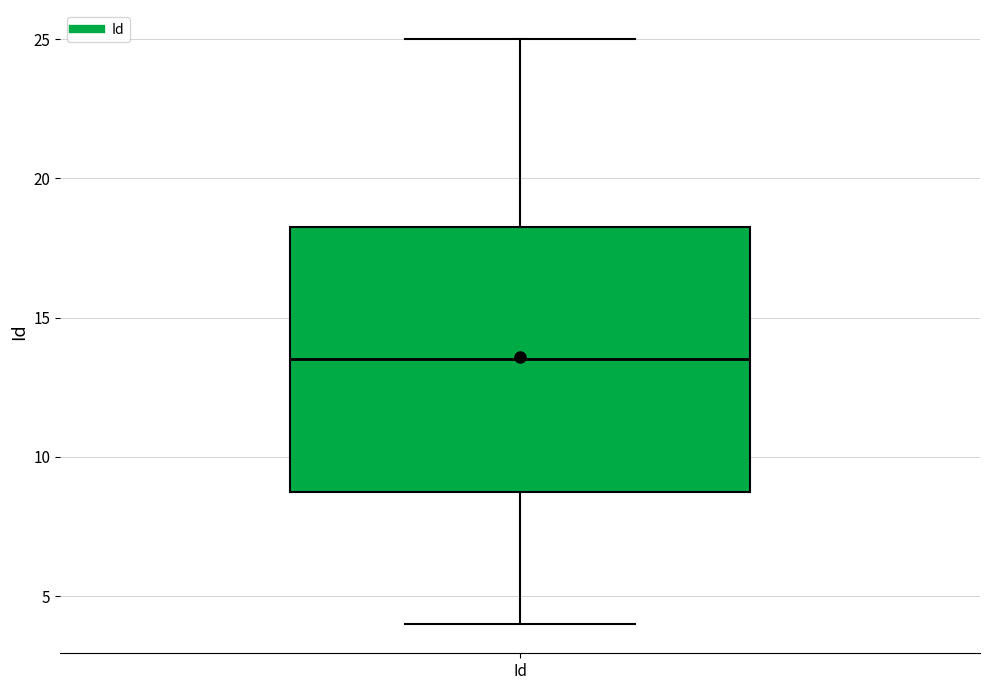

Transcribe this box plot: give where the median line is, the range the box spans, and where the two whiskers end, as read against the y-axis. The values are not printed on the chart, so give them approximately, as read against the axis.

median 13.5, box 9.0 to 18.5, whiskers 4.0 to 25.0